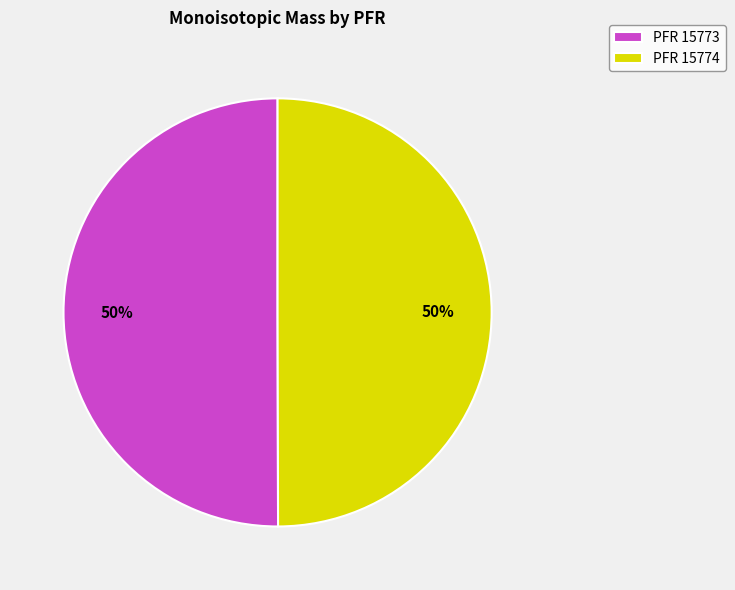

Approximately how many times larger is the value at PFR 15773 compared to PFR 15774?

1.0